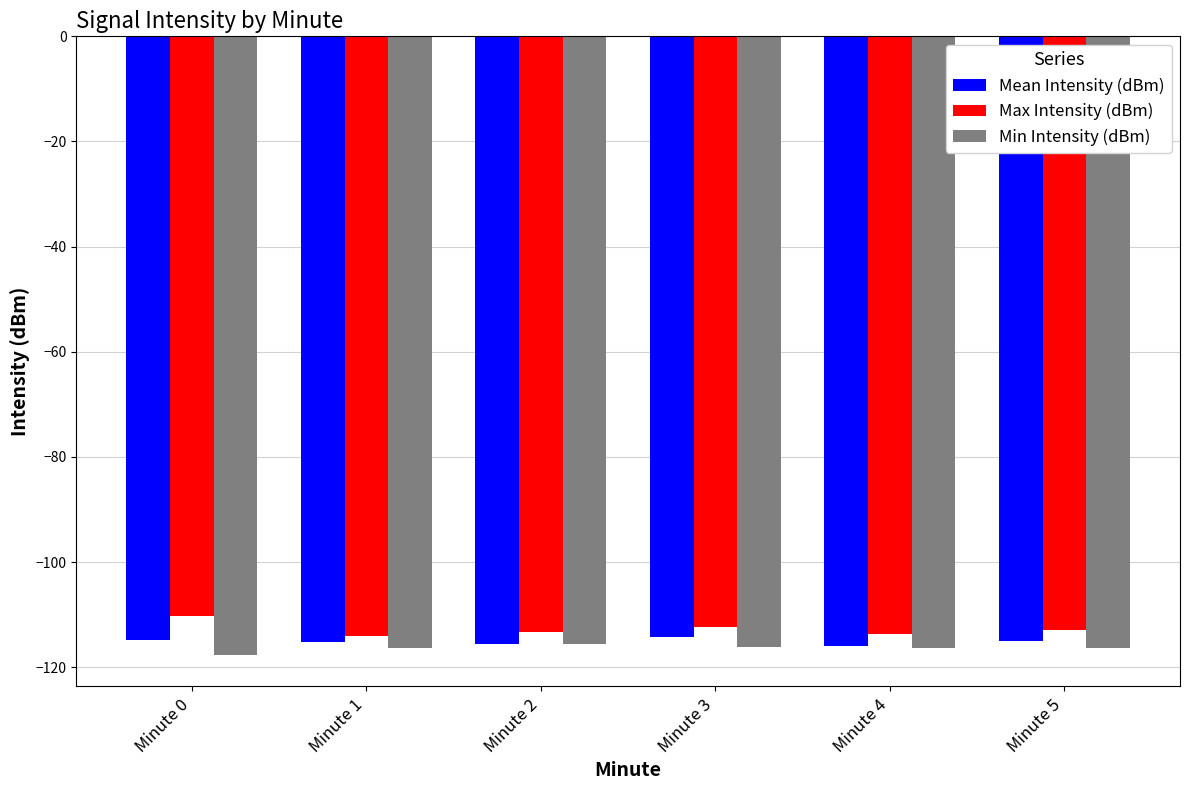

What is the total value across all series at Minute 0?

-342.8